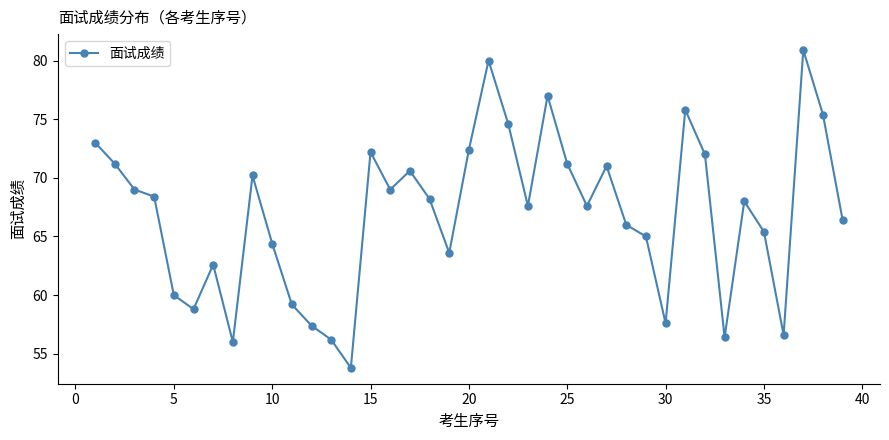

How many interior local peaks (higher than both neighbors) does the data have?

10